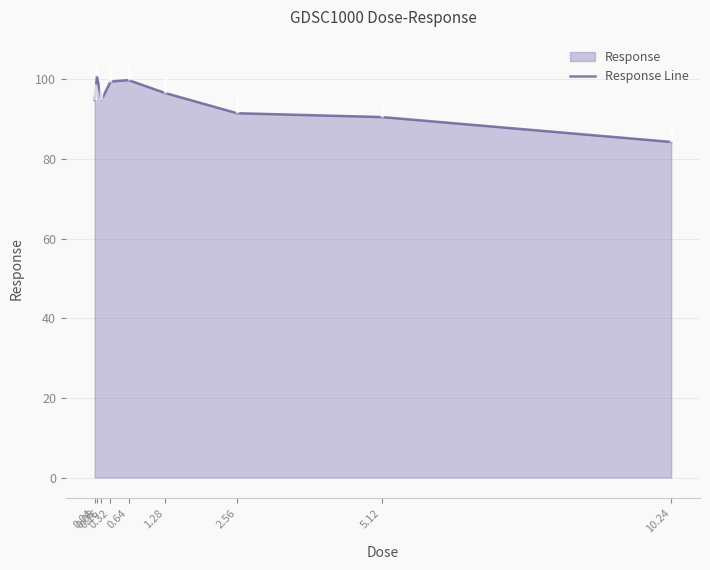

Which has a higher value, 0.32 or 2.56?

0.32